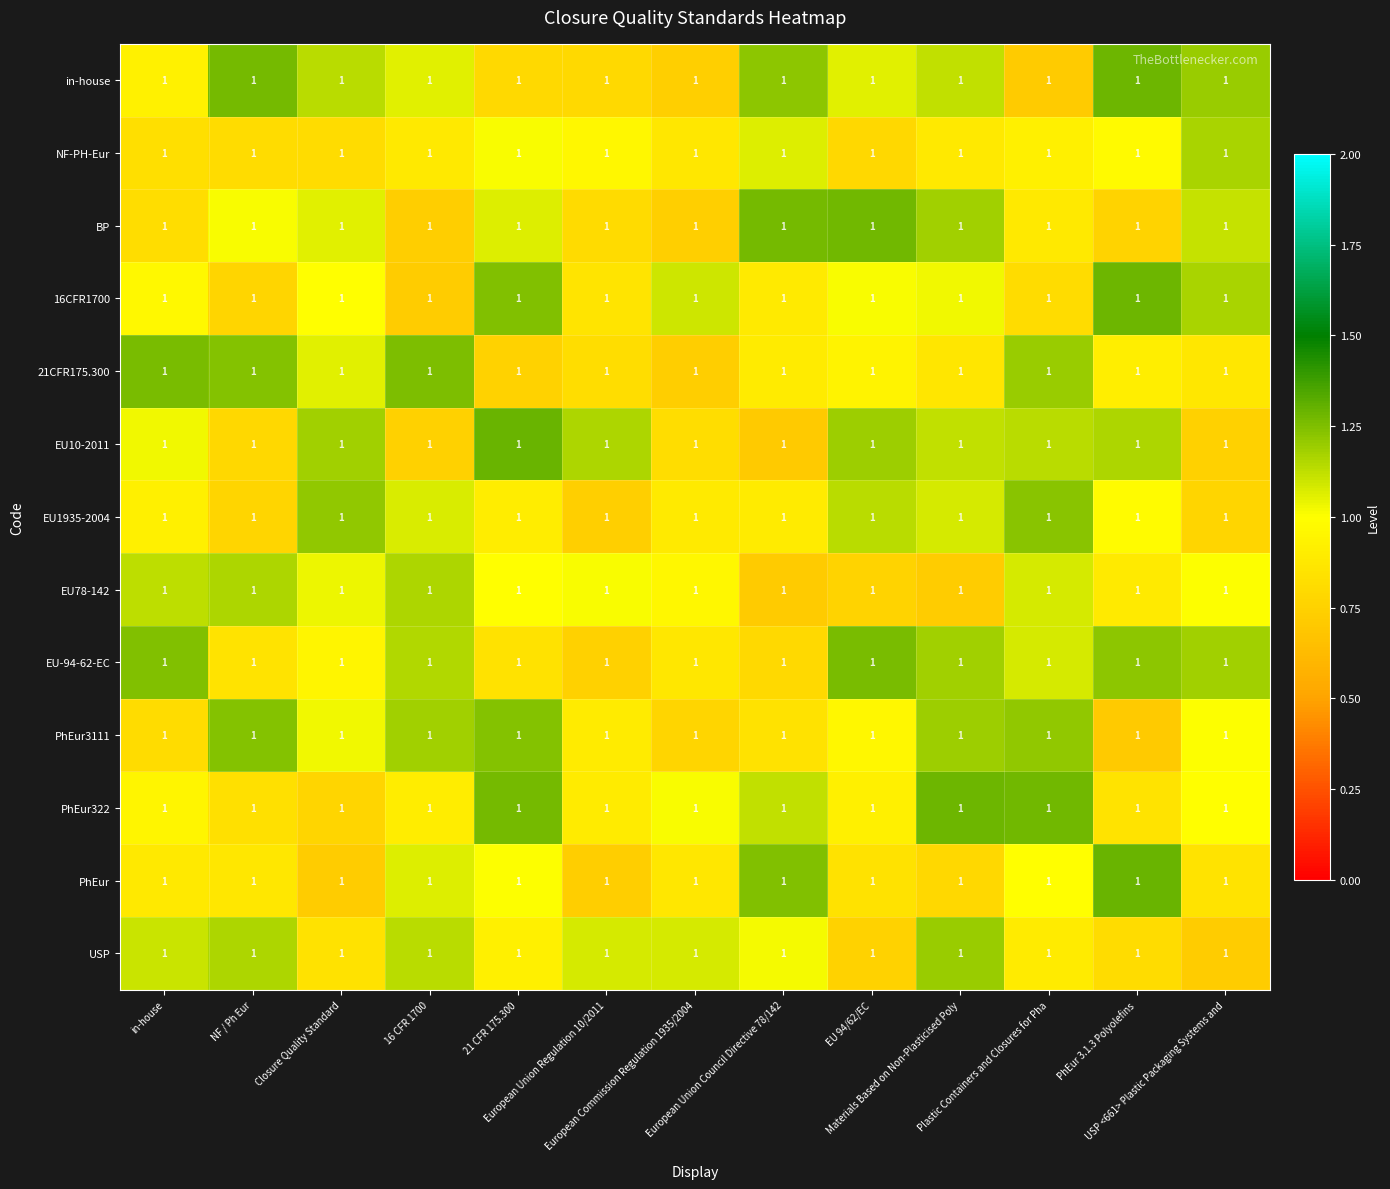

Rank the series by their maximum value, from highest to lowest.

EU10-2011, PhEur, PhEur322, in-house, 16CFR1700, BP, 21CFR175.300, EU-94-62-EC, PhEur3111, EU1935-2004, USP, NF-PH-Eur, EU78-142